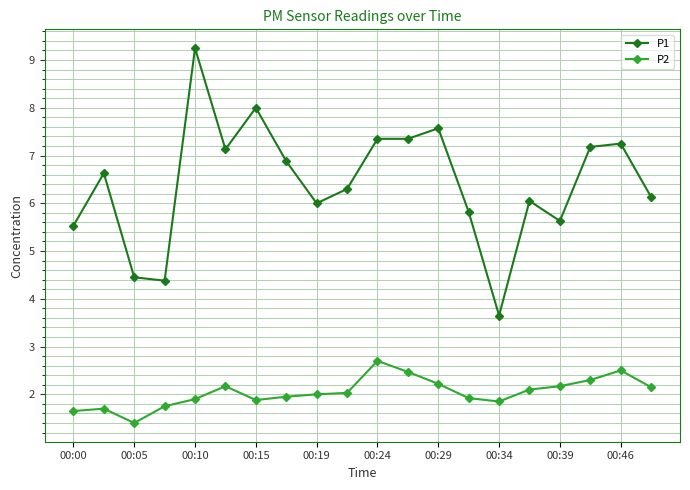

True or false: P2 has more than 1 points higher than both neighbors.

True